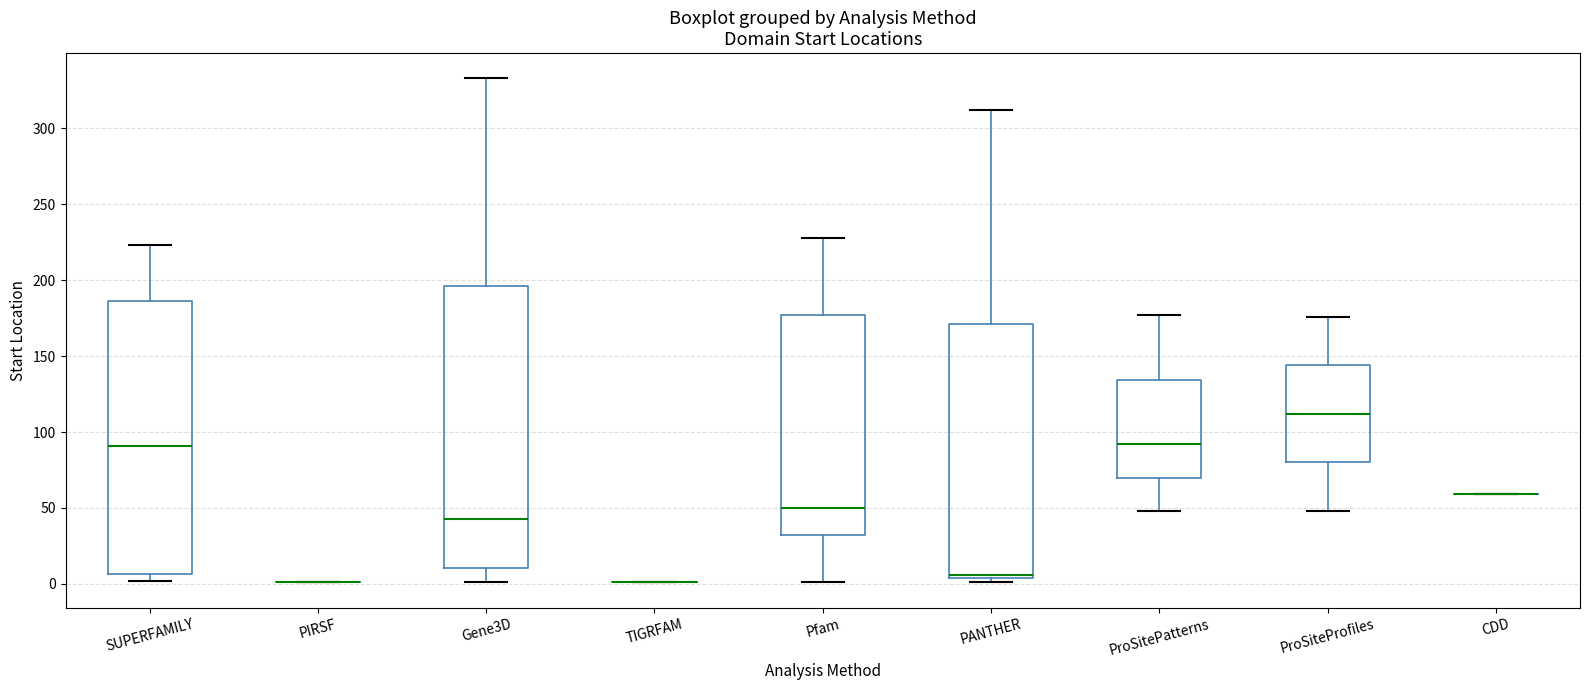

Which box is the tallest, from its lower edge to its upper edge?

Gene3D